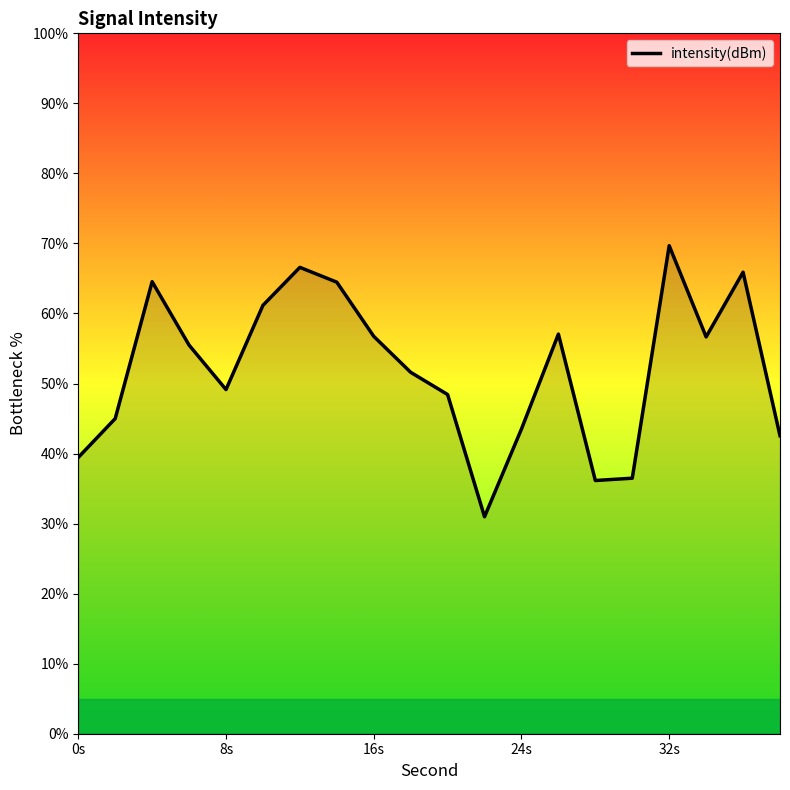

What is the difference between the maximum and minimum values?

38.7